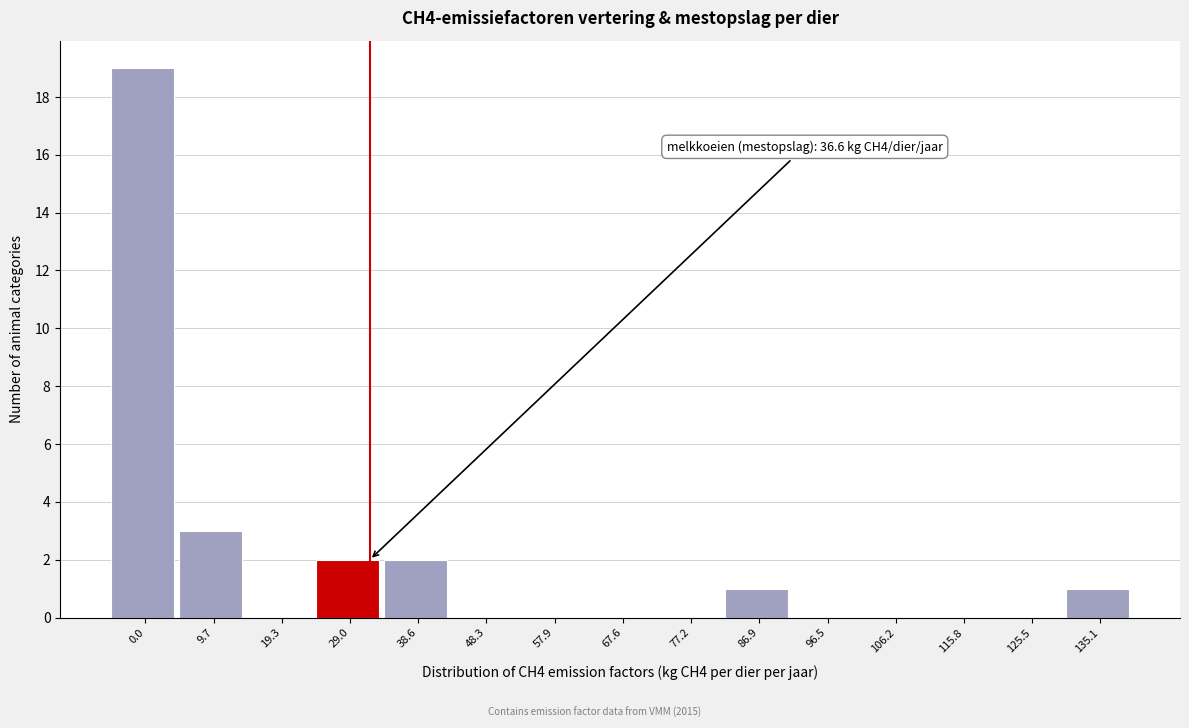

Reading left to right, list all the values displayed in this chart.

0.0=19	9.7=3	19.3=0	29.0=2	38.6=2	48.3=0	57.9=0	67.6=0	77.2=0	86.9=1	96.5=0	106.2=0	115.8=0	125.5=0	135.1=1